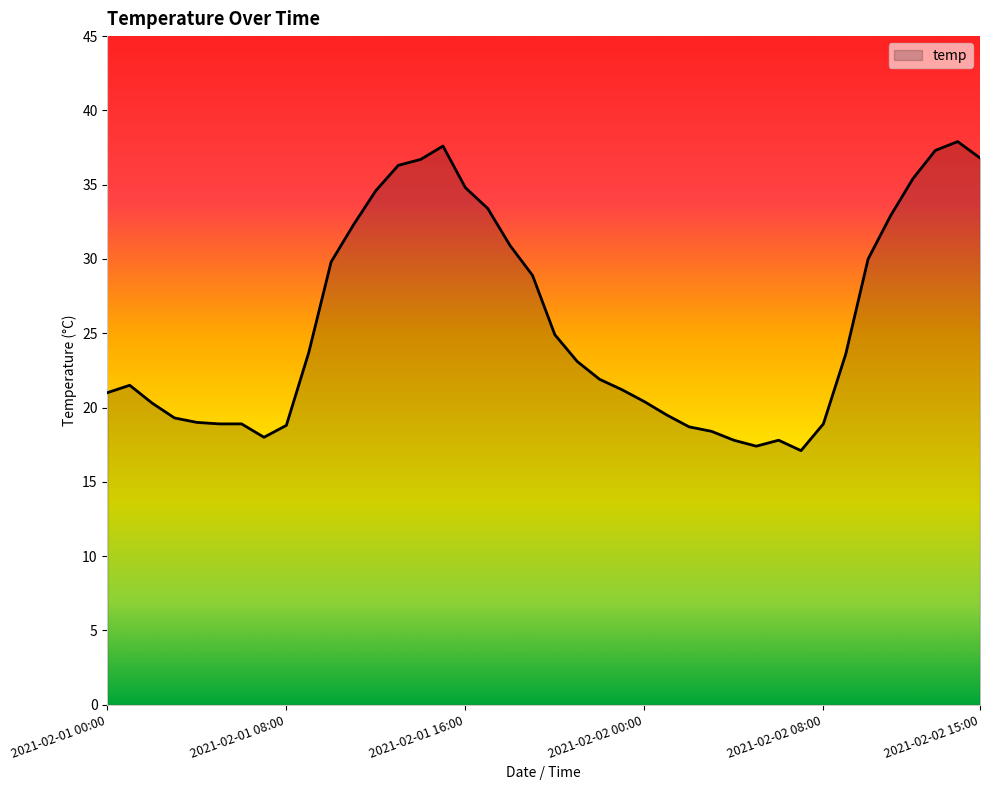

What is the difference between the maximum and minimum values?

20.8